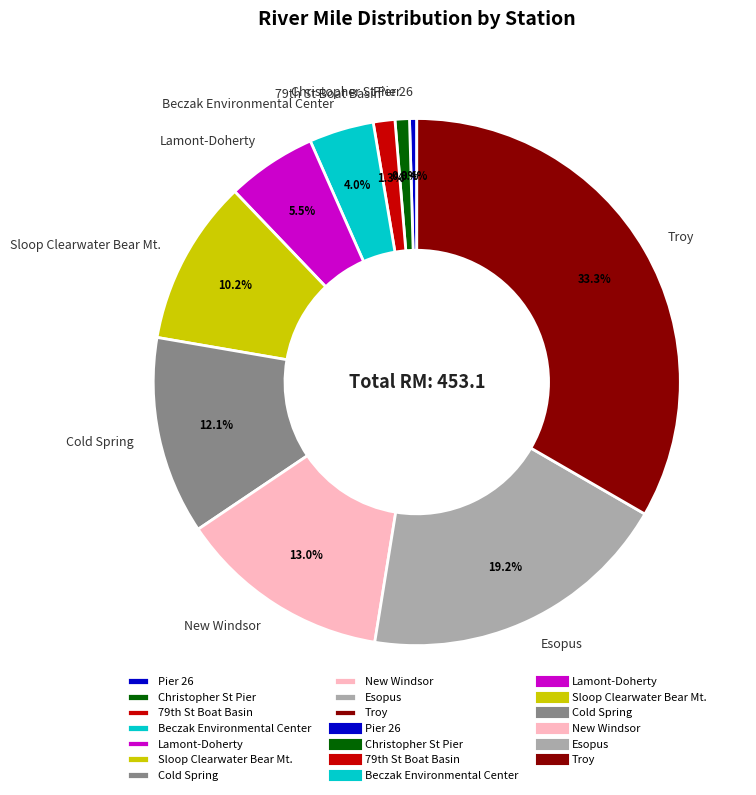

Which has a higher value, Esopus or Pier 26?

Esopus